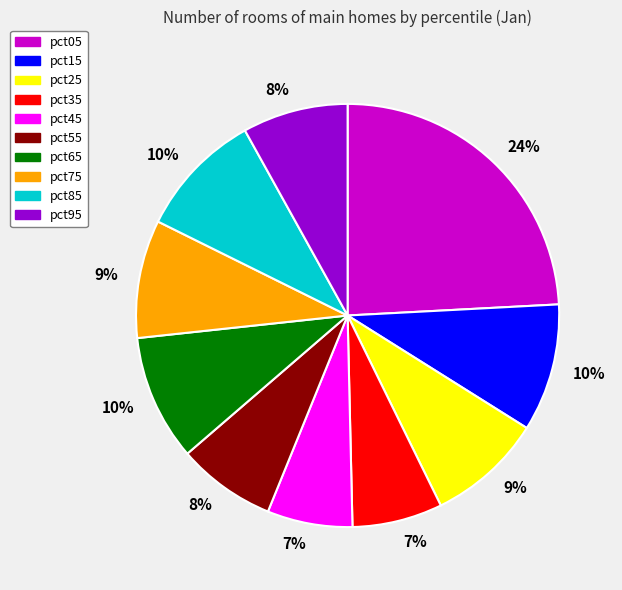

How many slices are in this pie chart?

10